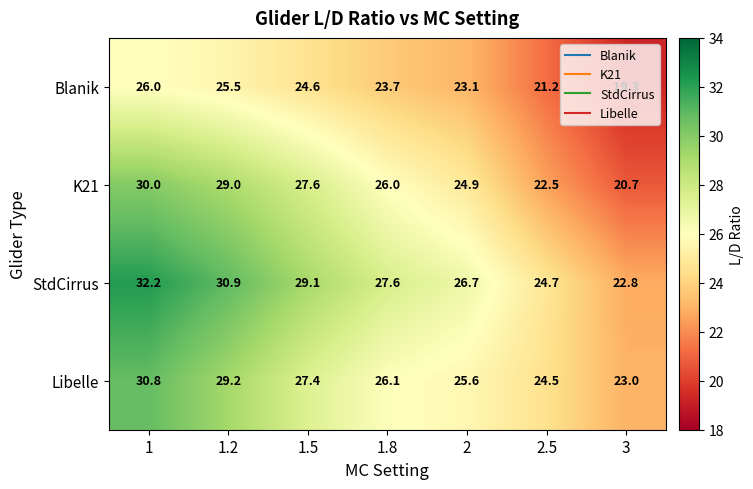

What is the total value across all series at 1.8?

103.4